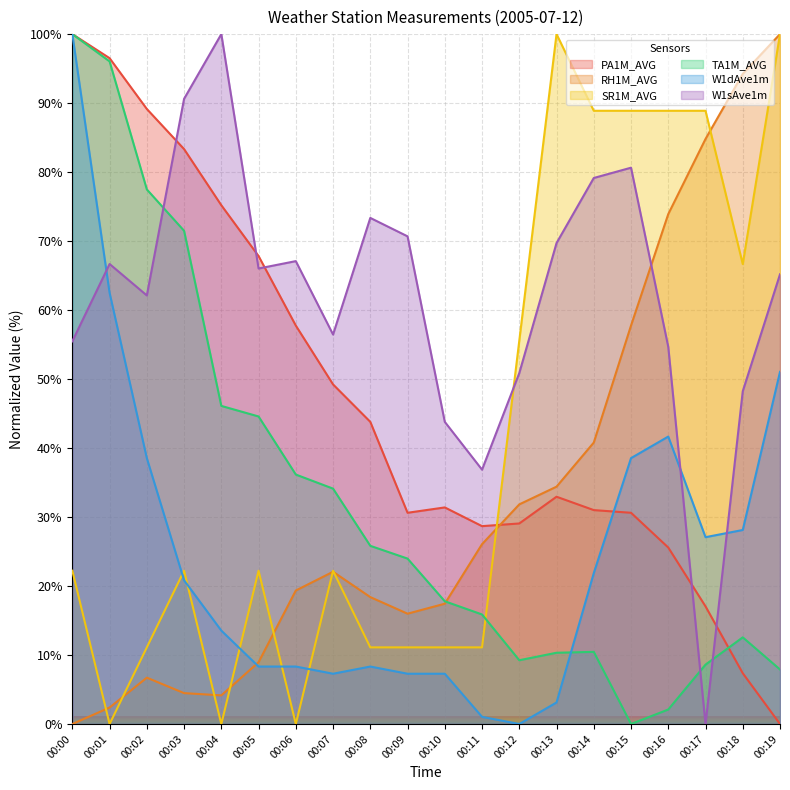

At how many categories does at least one series exceed 14?

20